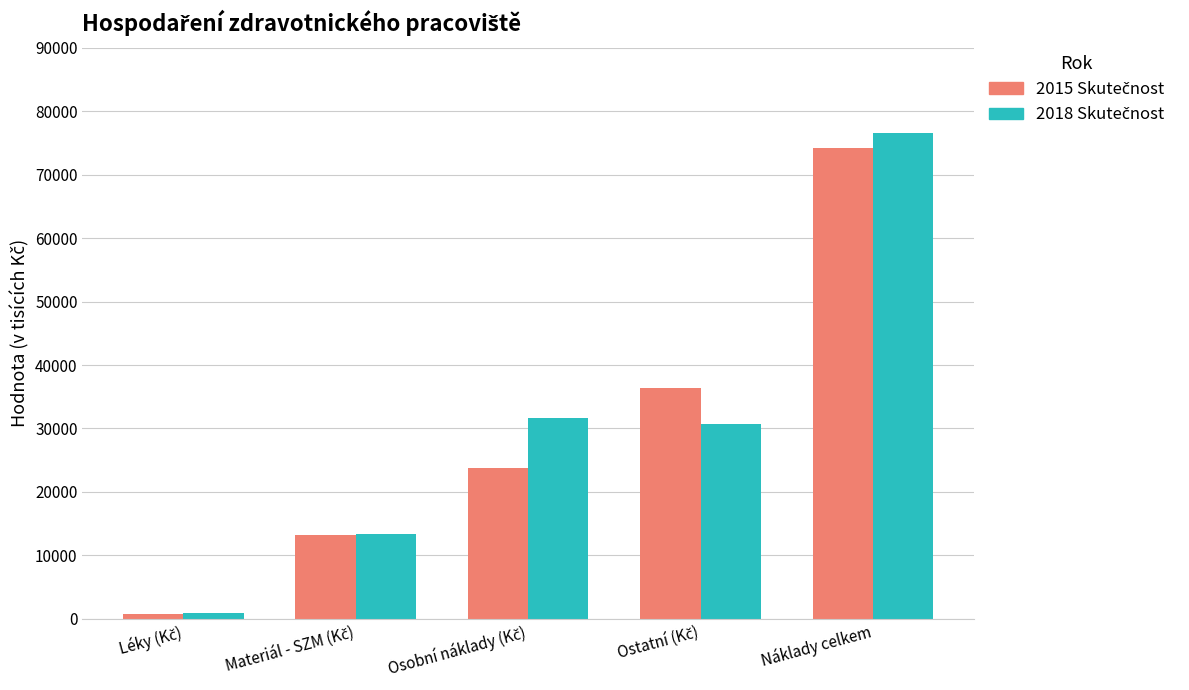

At which category is the sum across all series the highest?

Náklady celkem